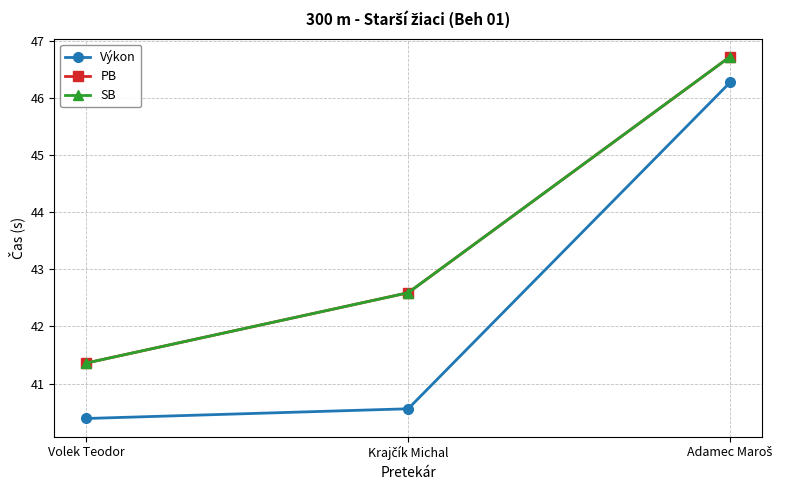

Reading right to left, what are all the values shown in this chart?

Výkon: Adamec Maroš=46.3	Krajčík Michal=40.6	Volek Teodor=40.4
PB: Adamec Maroš=46.7	Krajčík Michal=42.6	Volek Teodor=41.4
SB: Adamec Maroš=46.7	Krajčík Michal=42.6	Volek Teodor=41.4